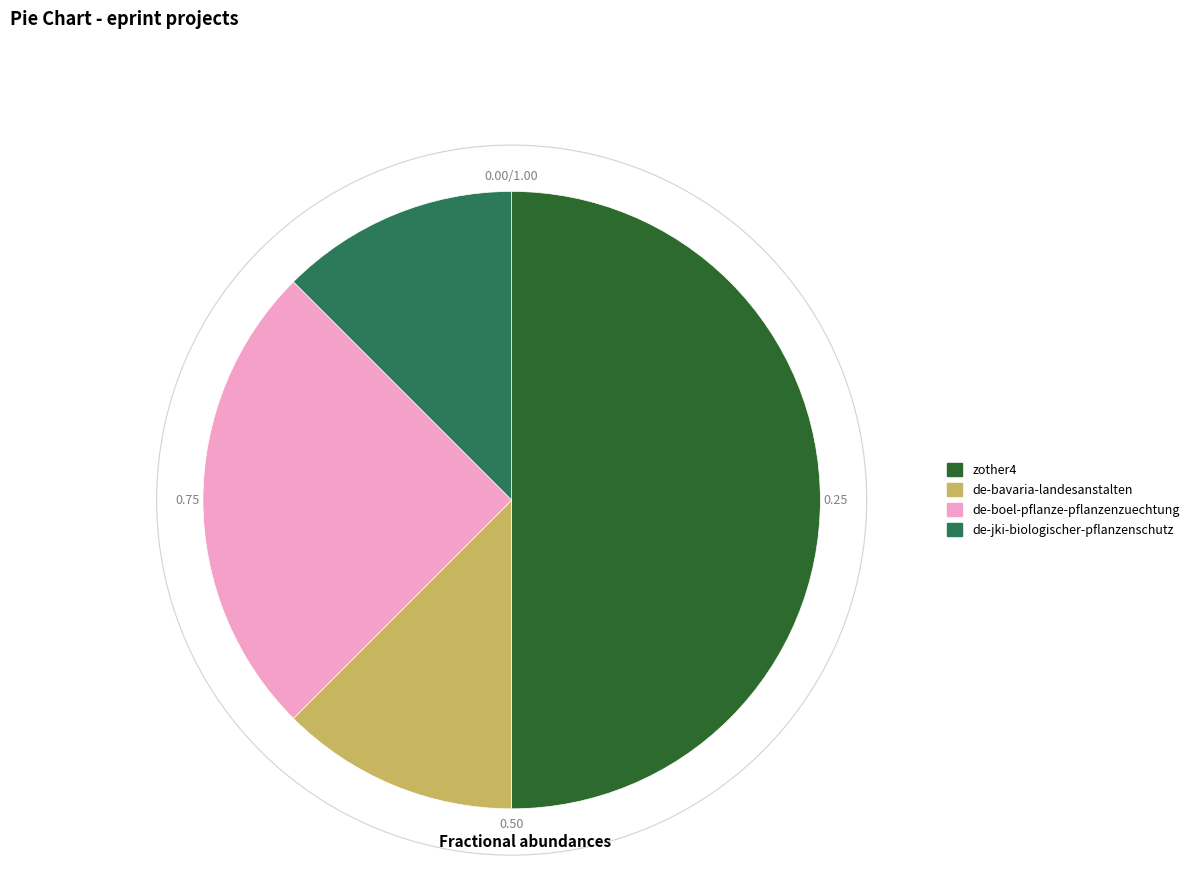

Count the number of slices in the pie.

8